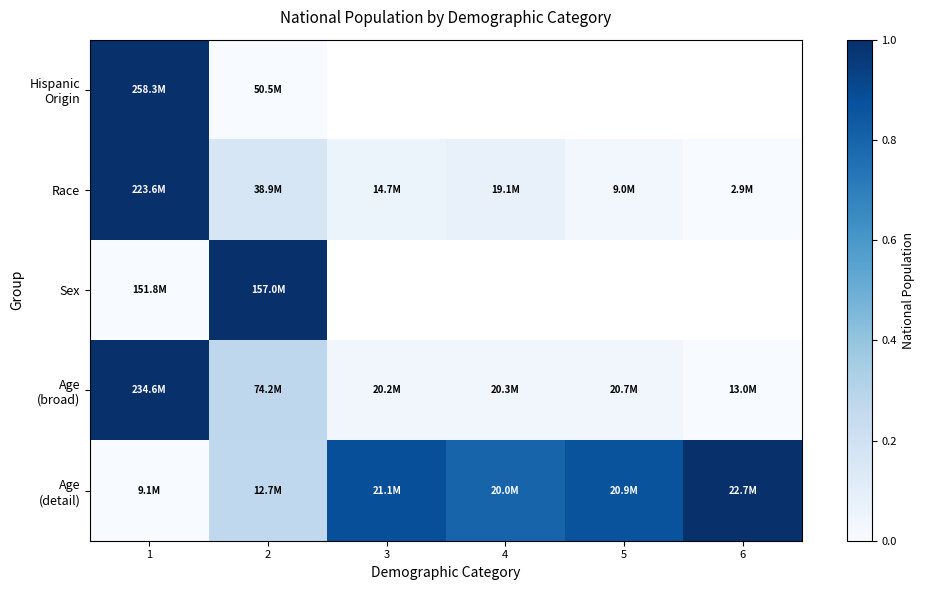

What is the difference between the second highest and minimum values in the Age (detail) series?

0.9